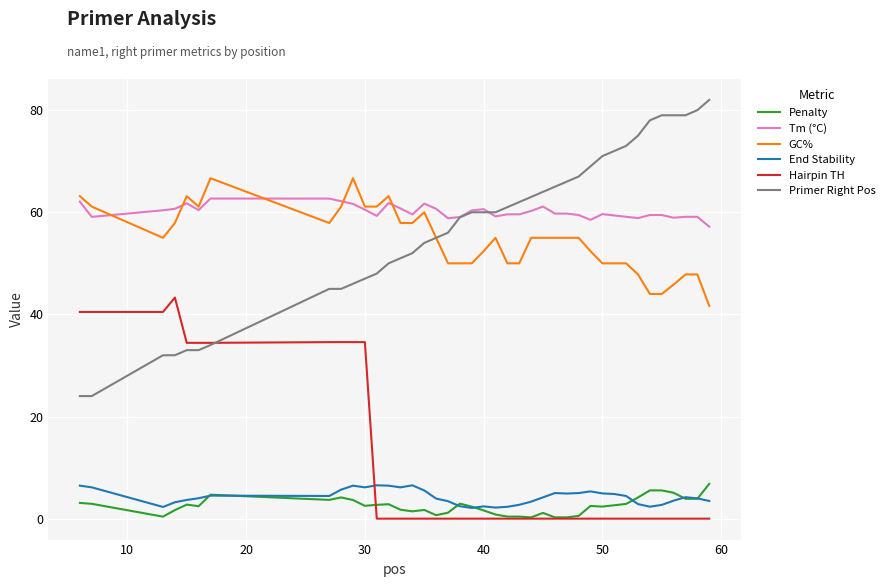

True or false: Primer Right Pos and Penalty cross at least once.

False